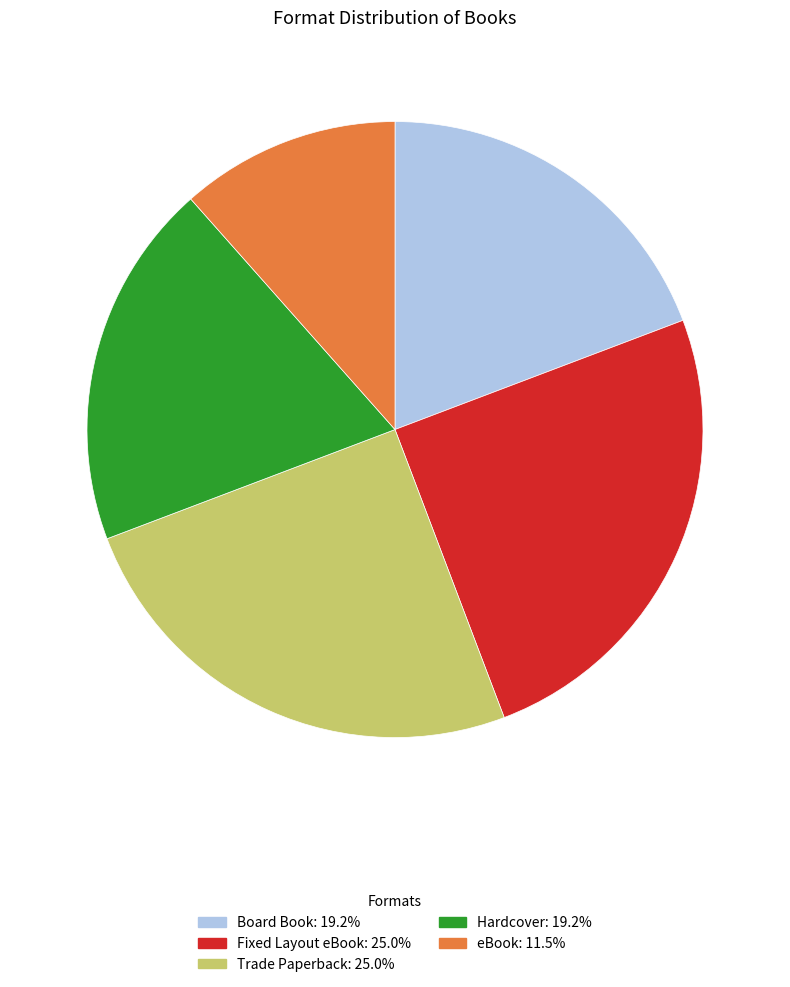

Which category has the smallest portion of the pie?

eBook